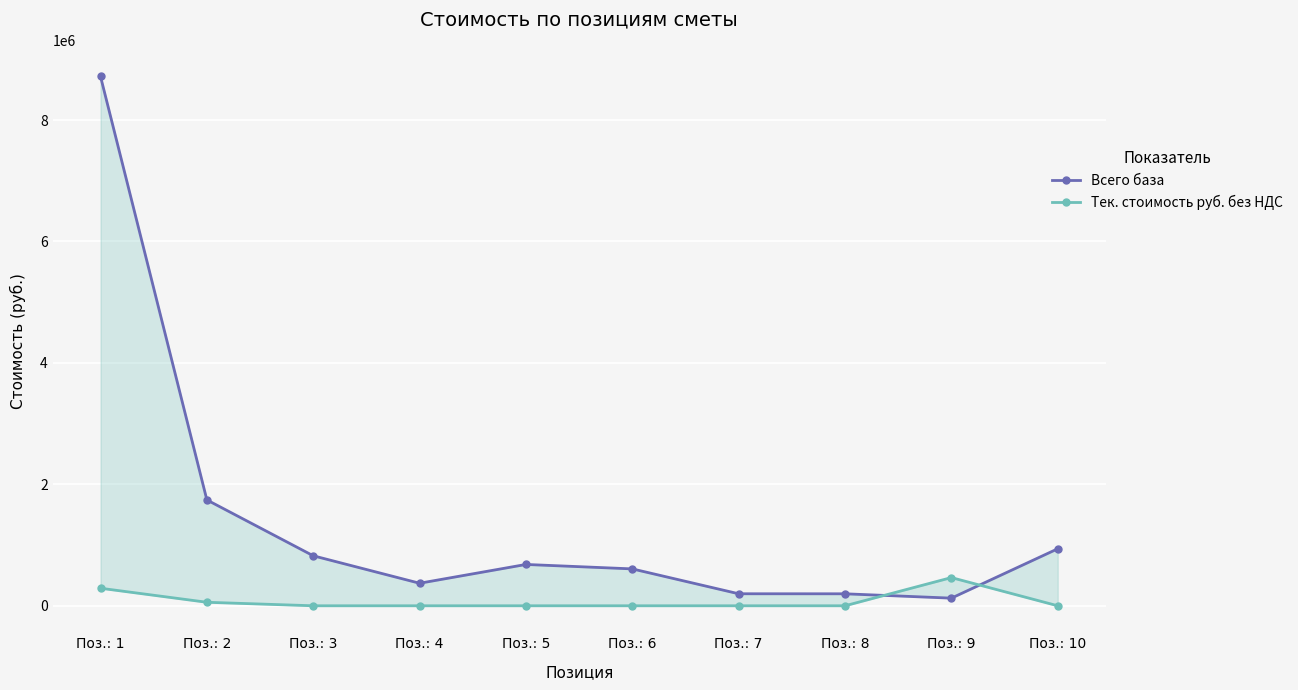

At how many categories does at least one series exceed 7496712?

1